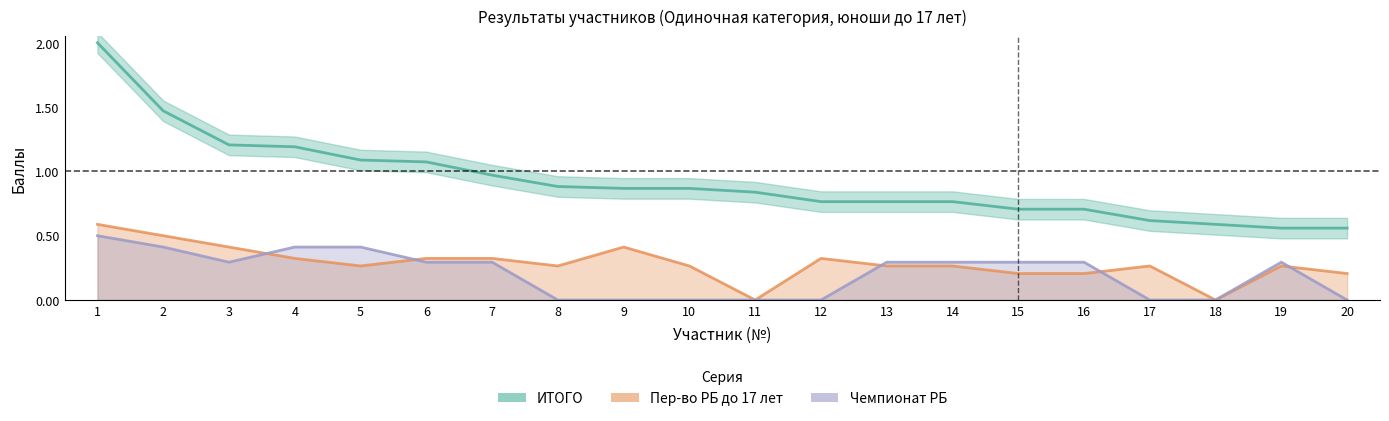

How many data points in Пер-во РБ до 17 лет are above 0?

18